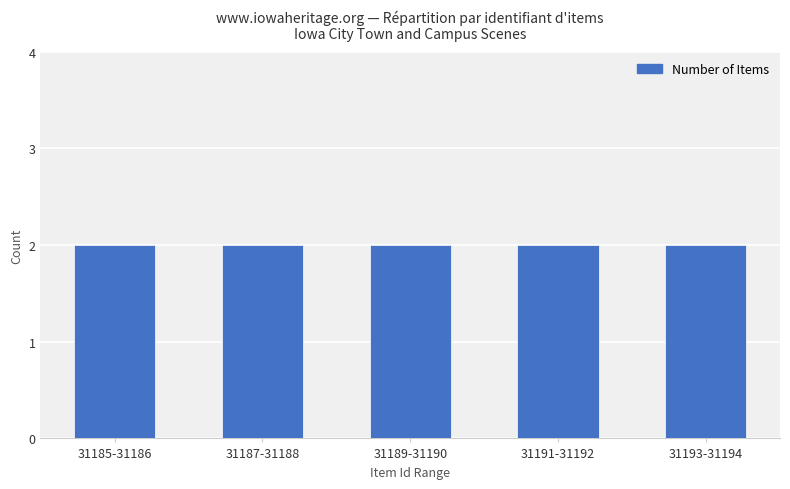

Are the bars horizontal?

No